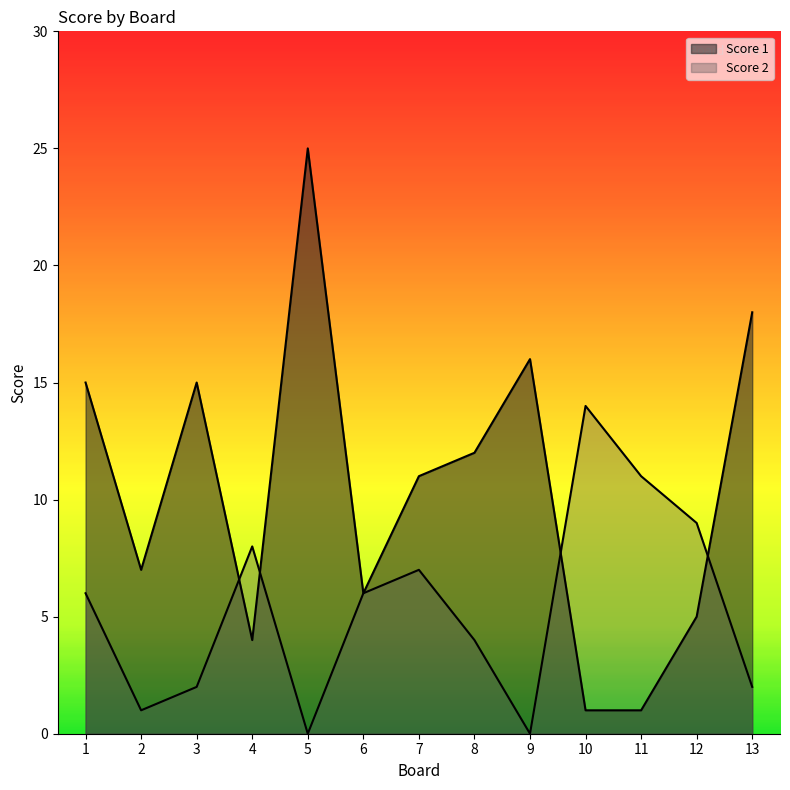

Does the chart display data point markers on the line(s)?

No